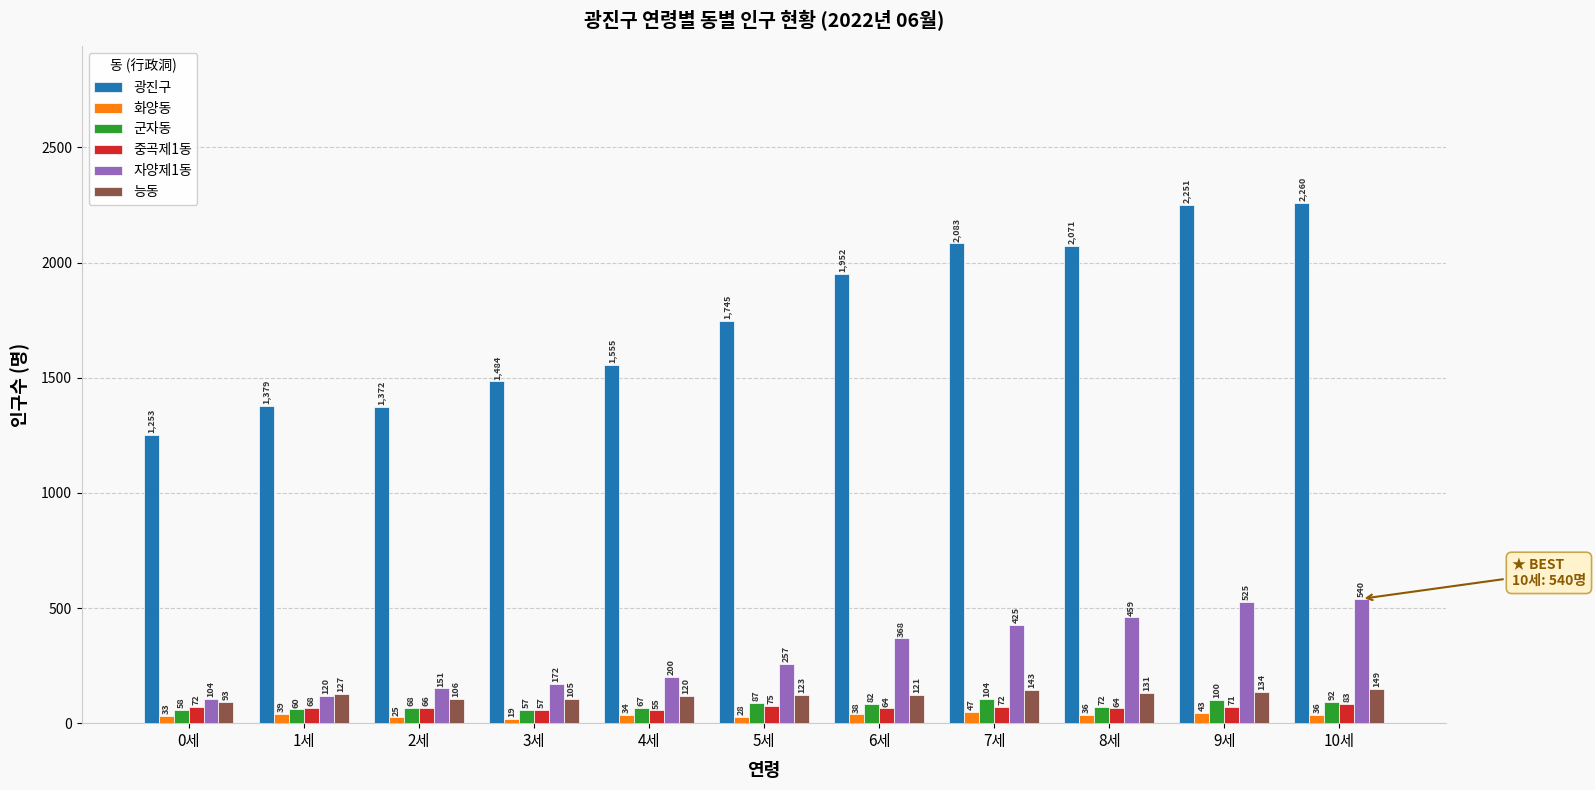

What is the difference between the maximum and minimum values in the 능동 series?

56